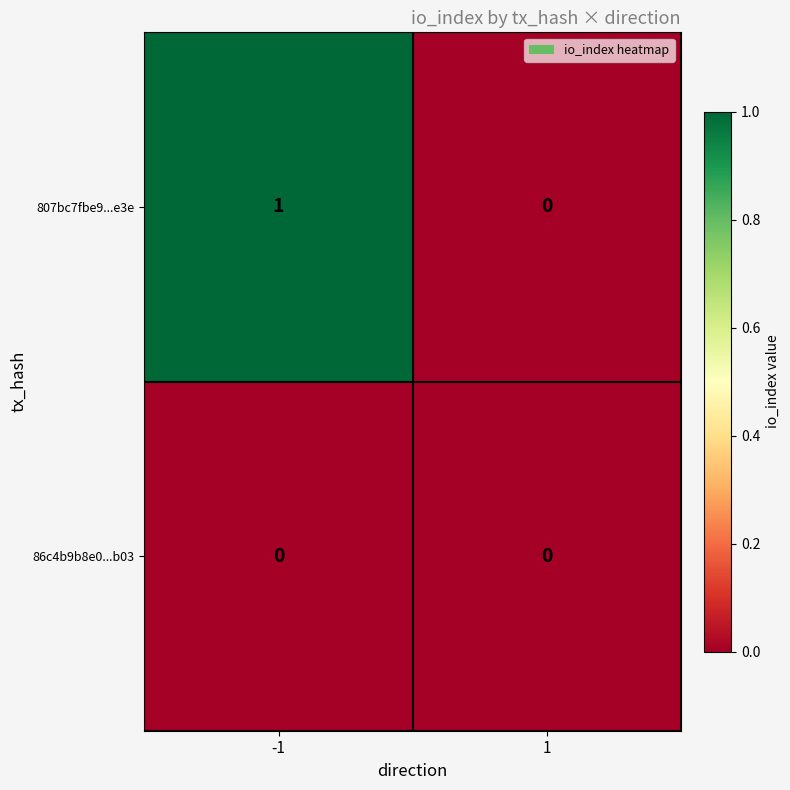

Which series has the largest range (max minus min)?

807bc7fbe9...e3e